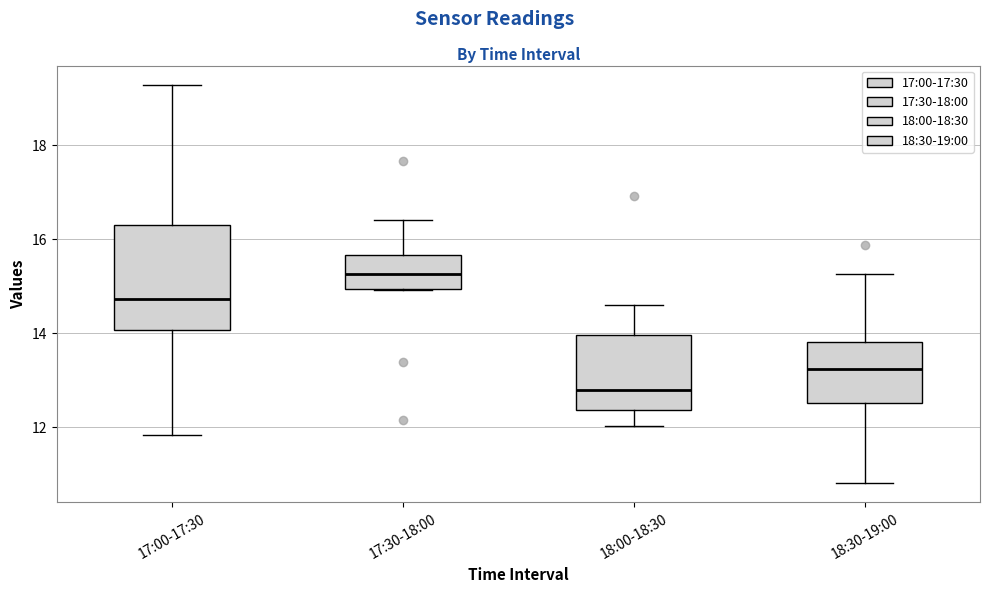

Reading left to right, read every box against the y-axis: the position of its median line, the range the box covers, and the ends of its whiskers. The values are not printed on the chart, so give them approximately, as read against the axis.

17:00-17:30: median 14.8, box 14.0 to 16.4, whiskers 11.8 to 19.2
17:30-18:00: median 15.2, box 15.0 to 15.6, whiskers 15.0 to 16.4
18:00-18:30: median 12.8, box 12.4 to 14.0, whiskers 12.0 to 14.6
18:30-19:00: median 13.2, box 12.6 to 13.8, whiskers 10.8 to 15.2